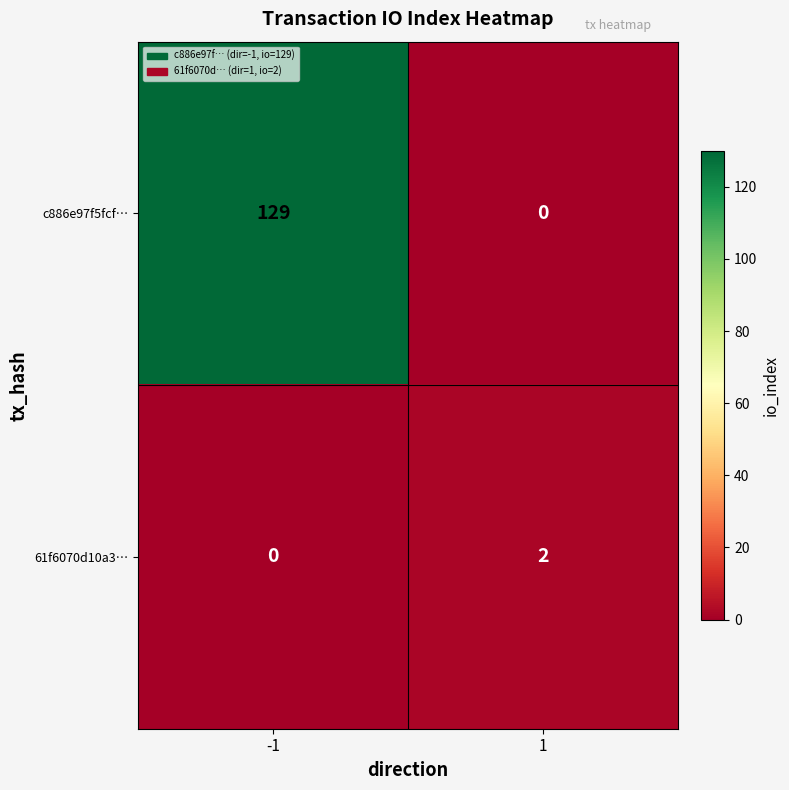

The 61f6070d10a3… series shows 0 at -1. True or false?

True